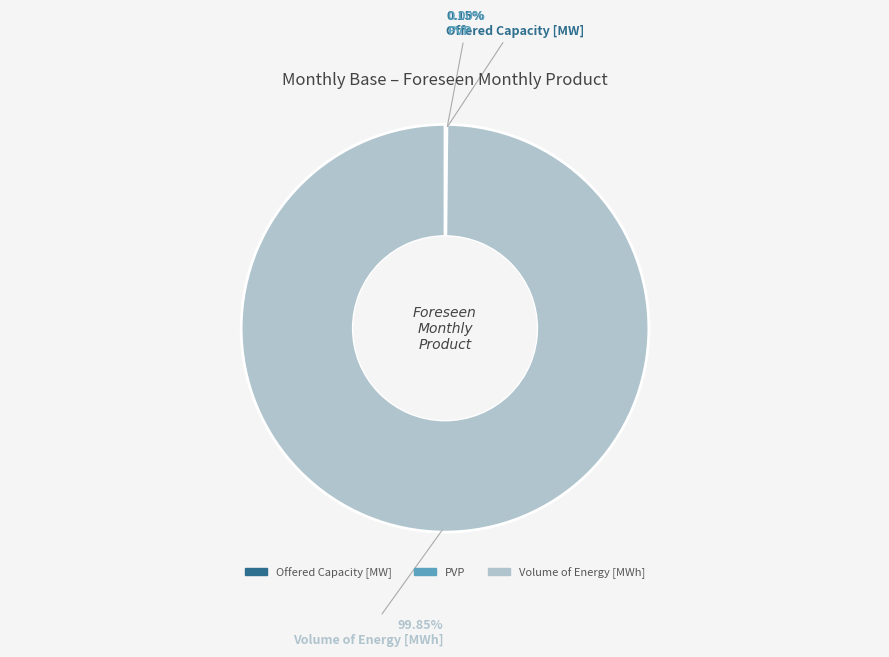

Does Volume of Energy [MWh] represent more than half of the total?

Yes